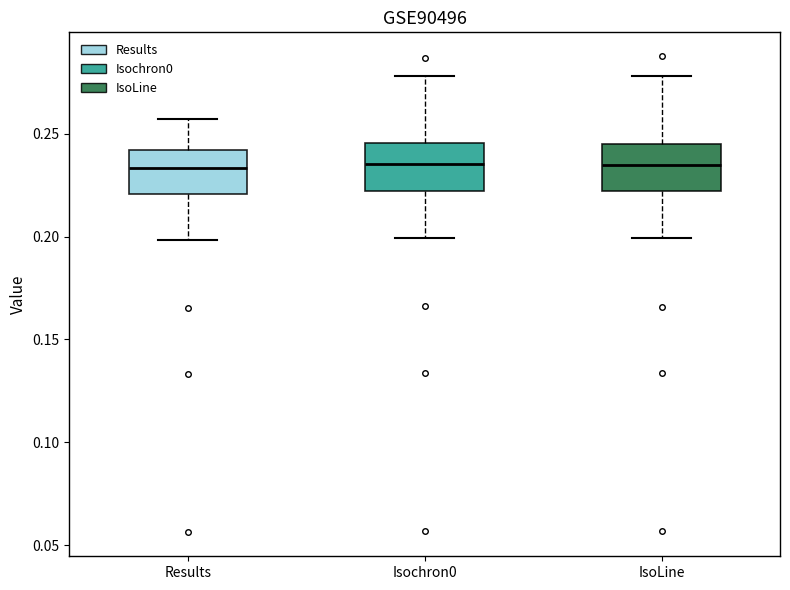

Reading left to right, transcribe this box plot: for each box, give where its median line is, the range the box spans, and where its two whiskers end, as read against the y-axis. The values are not printed on the chart, so give them approximately, as read against the axis.

Results: median 0.235, box 0.220 to 0.240, whiskers 0.200 to 0.255
Isochron0: median 0.235, box 0.220 to 0.245, whiskers 0.200 to 0.280
IsoLine: median 0.235, box 0.220 to 0.245, whiskers 0.200 to 0.280